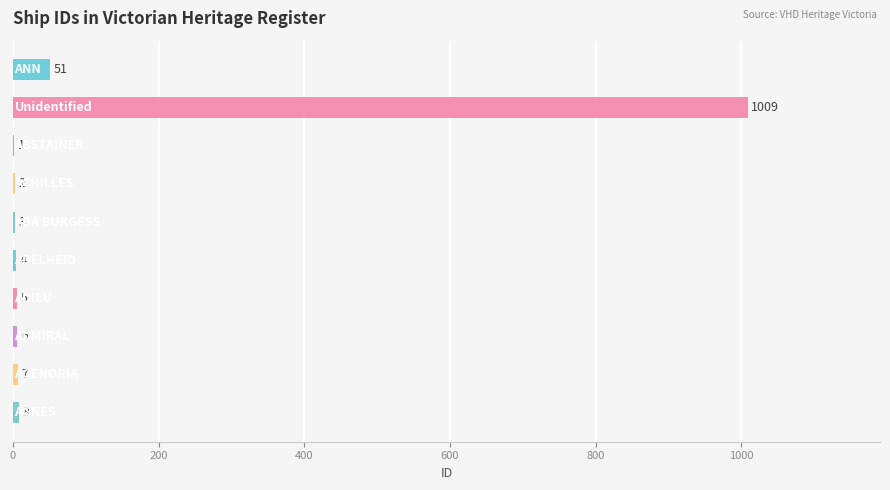

What is the greatest value displayed?

1009